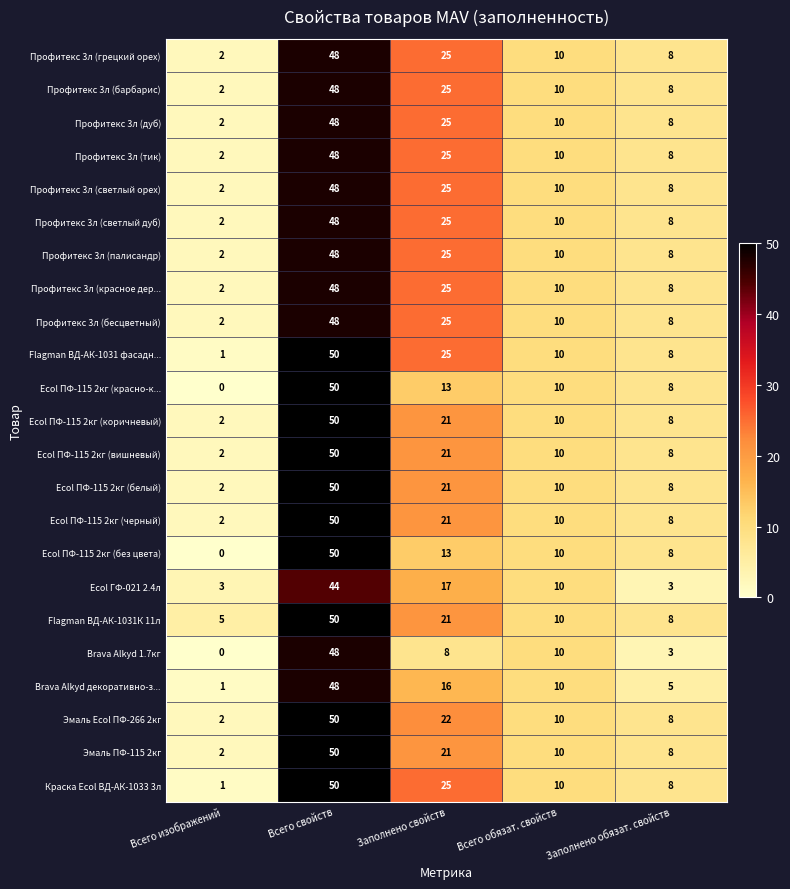

How many series are shown in this chart?

23